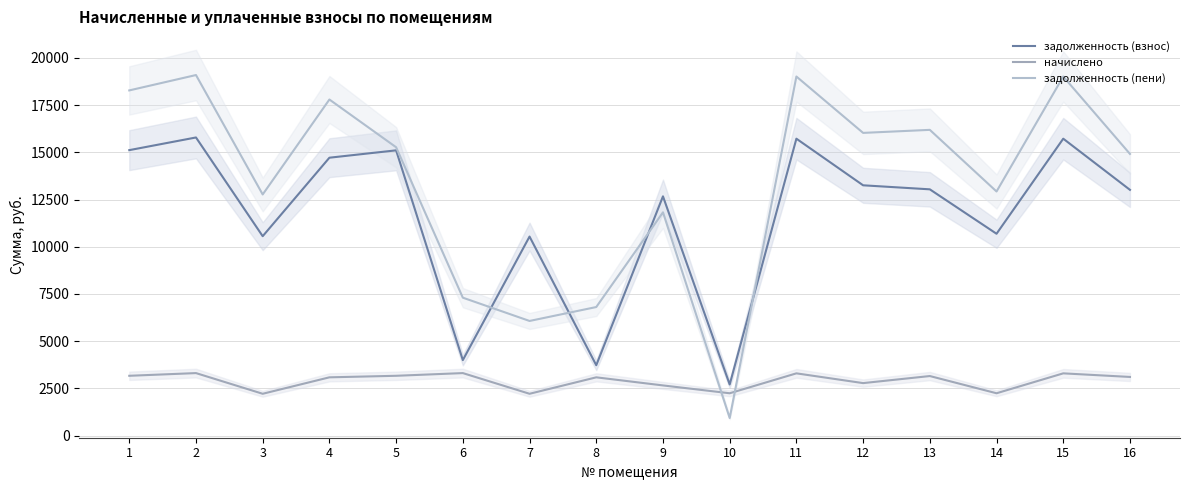

How many distinct data groups are displayed?

3